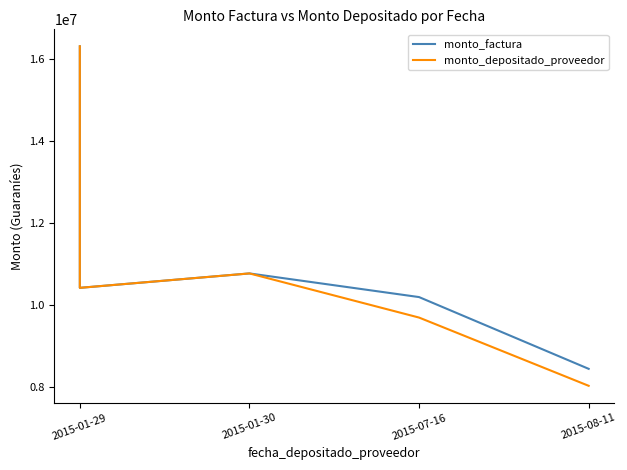

What is the maximum value for monto_factura?

16320000